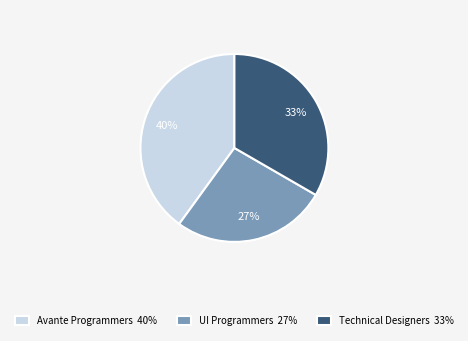

How many slices are in this pie chart?

3